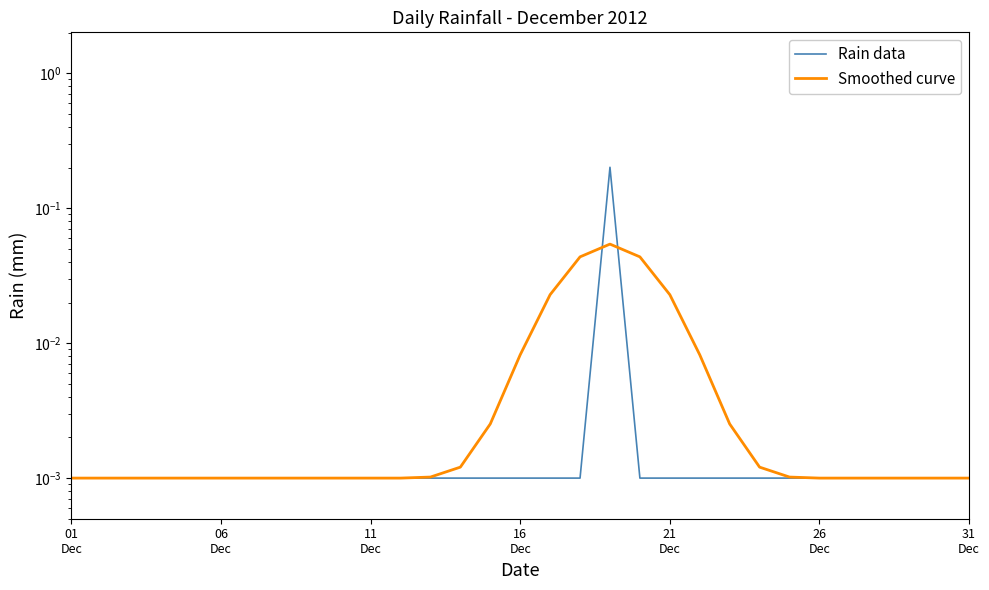

List the series in order of their peak value, highest first.

Rain data, Smoothed curve